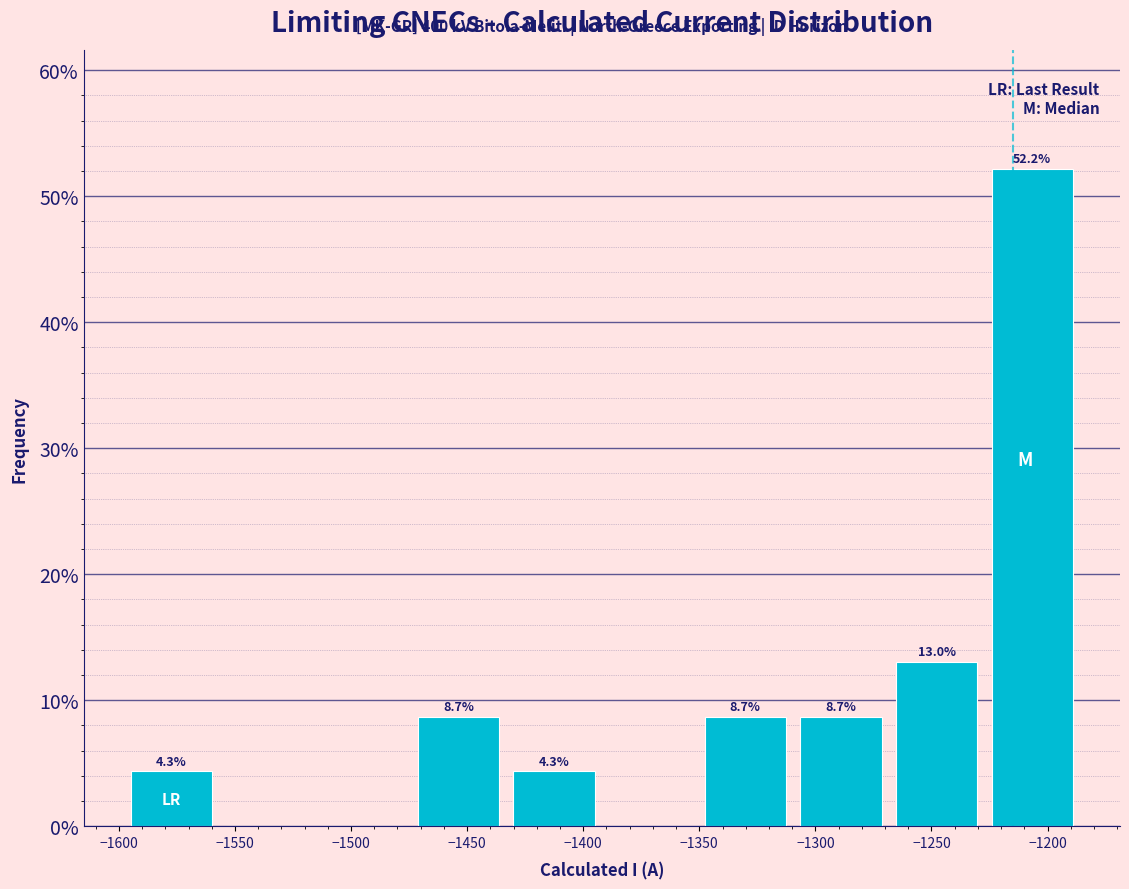

Over which range of the x-axis is the bar tallest?

-1225 to -1185